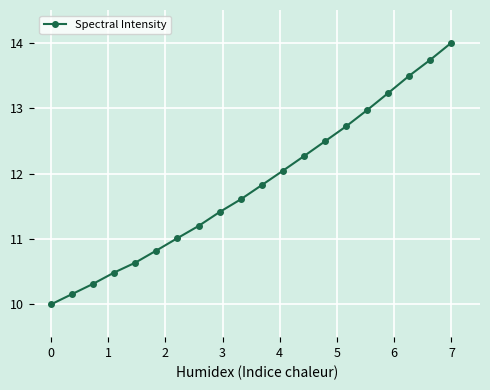

True or false: the data has more than 1 interior local peaks.

False